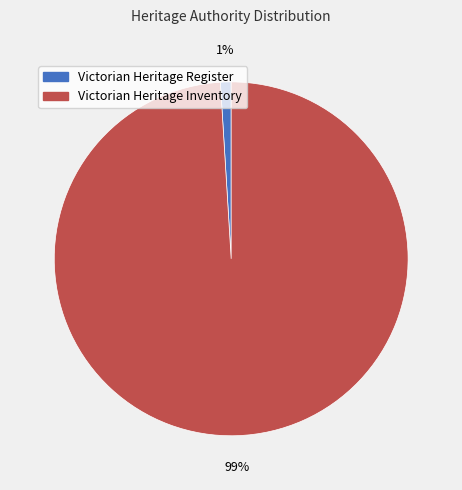

How many slices are in this pie chart?

2